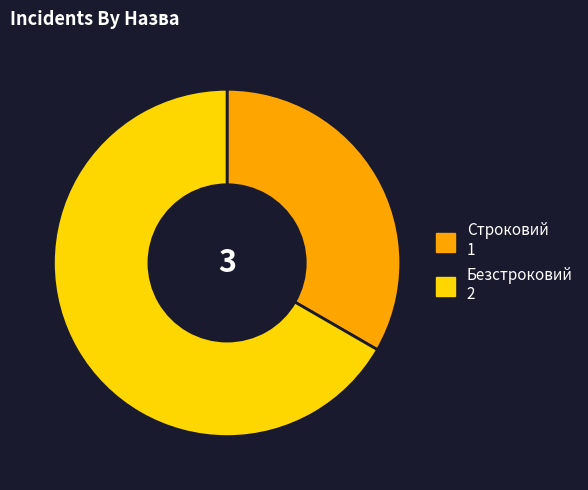

How many segments does this pie chart have?

2